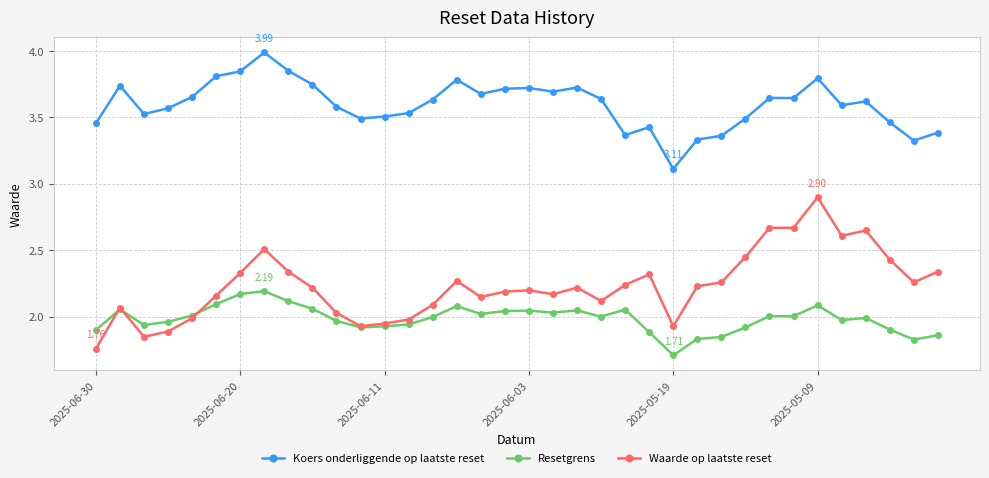

True or false: Waarde op laatste reset has more than 0 points higher than both neighbors.

True